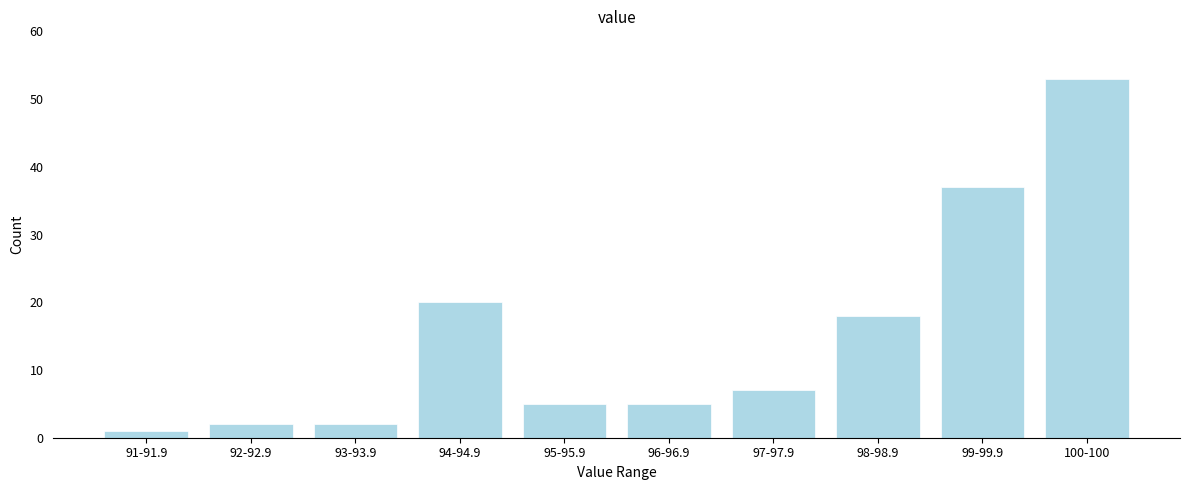

Reading left to right, list all the values displayed in this chart.

91-91.9=1	92-92.9=2	93-93.9=2	94-94.9=20	95-95.9=5	96-96.9=5	97-97.9=7	98-98.9=18	99-99.9=37	100-100=53